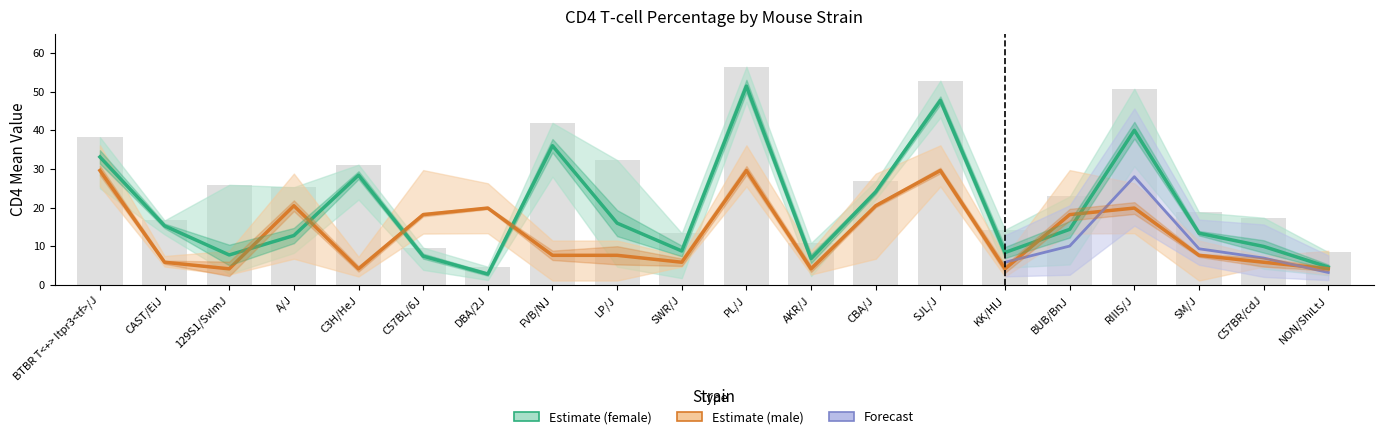

What is the difference between the maximum and minimum values in the mean_f series?

48.6